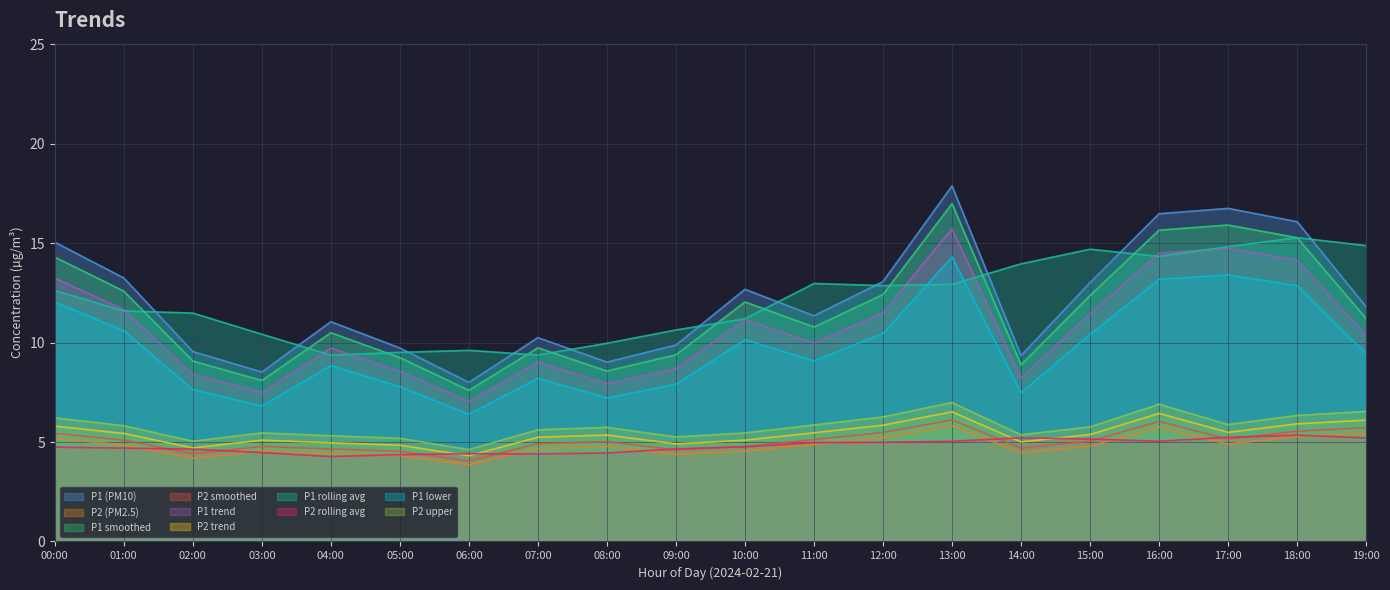

Which series changed the most between 11:00 and 14:00?

P1 (PM10)